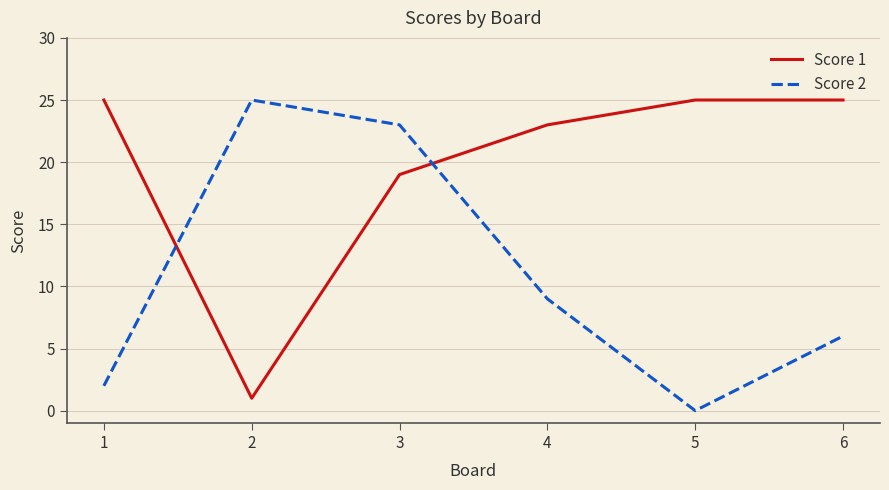

Between 5 and 6, which series saw the biggest shift?

Score 2